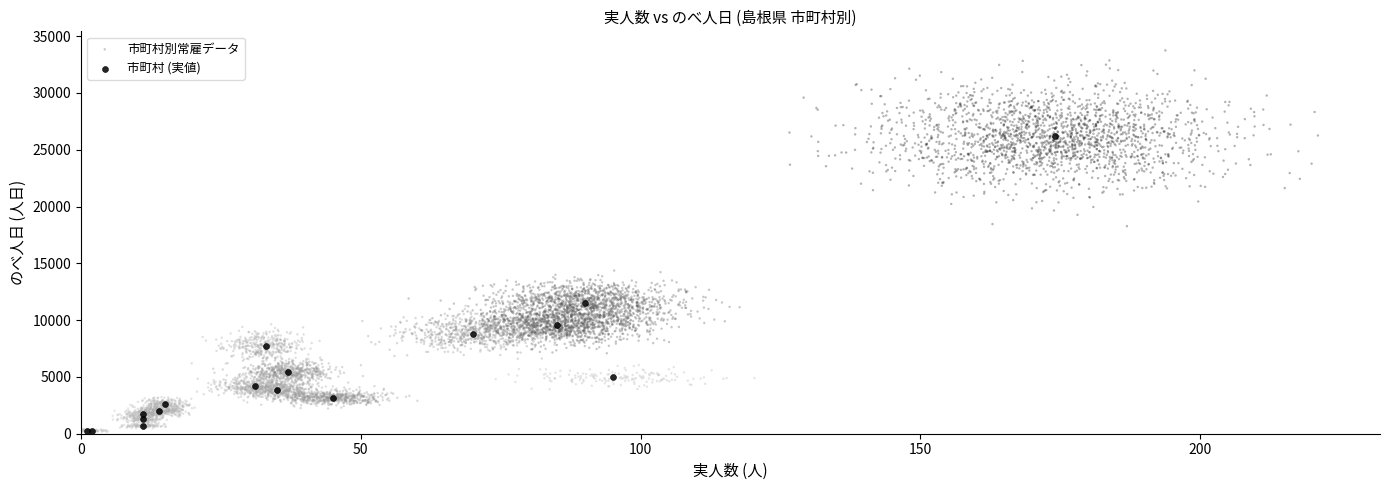

Which series has the largest Y range (max minus min)?

市町村別常雇データ